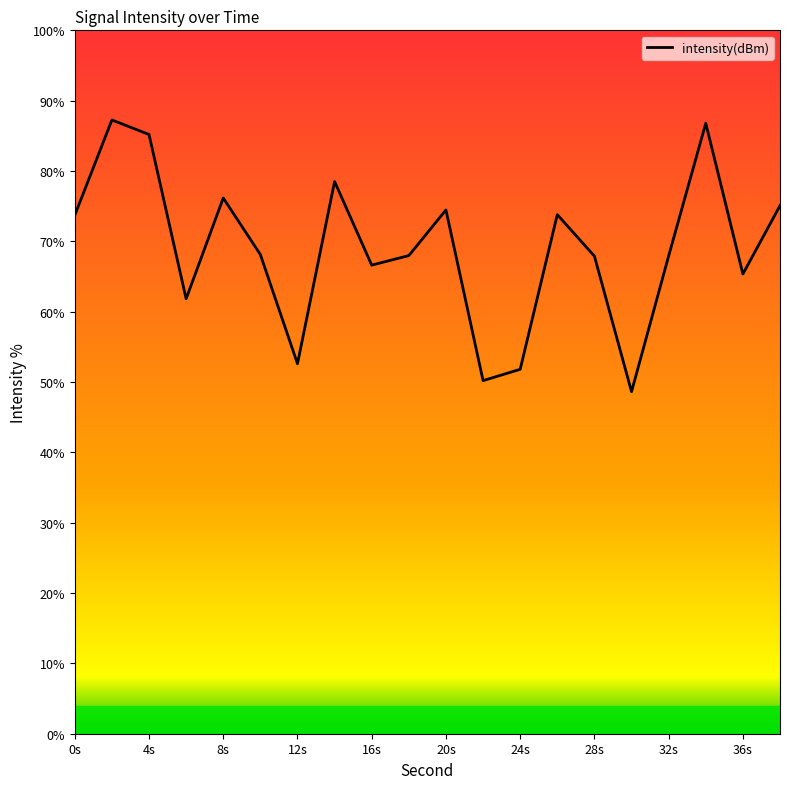

What is the difference between the maximum and minimum values?

38.6